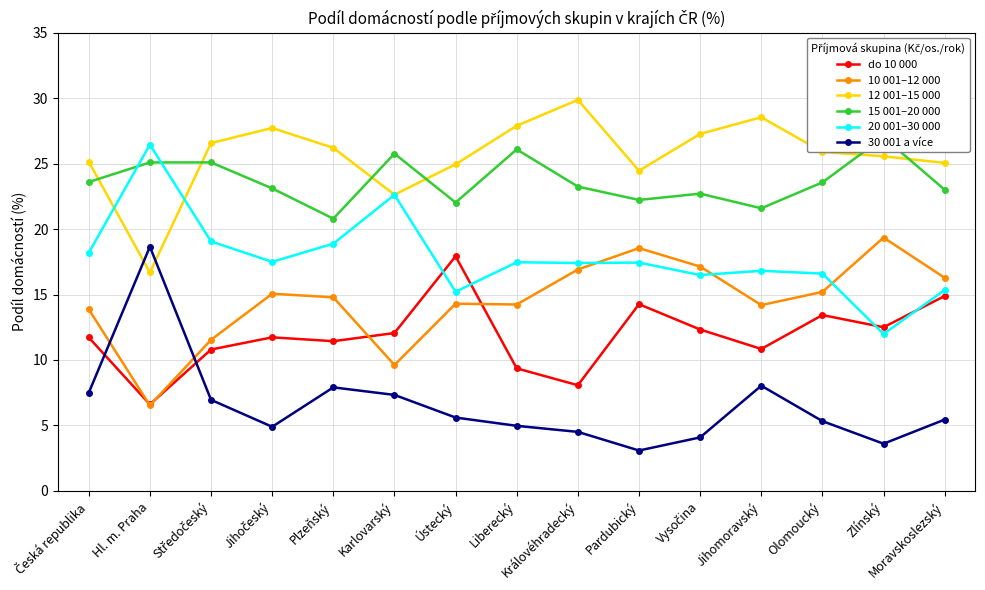

In 12 001–15 000, how many points are lower than both neighbors (excluding endpoints)?

3